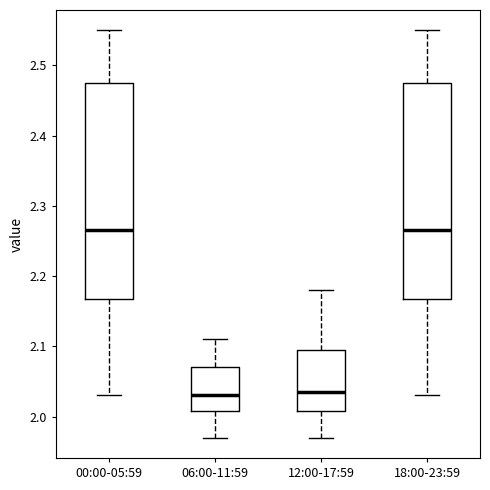

Where does the median line of the box for 06:00-11:59 sit on the y-axis? The values are not printed on the chart, so give them approximately, as read against the axis.

2.03